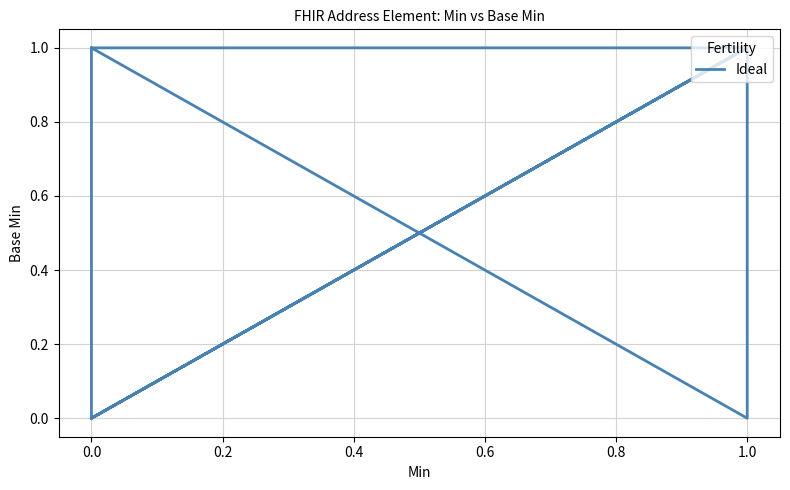

What is the sum of all values?

6